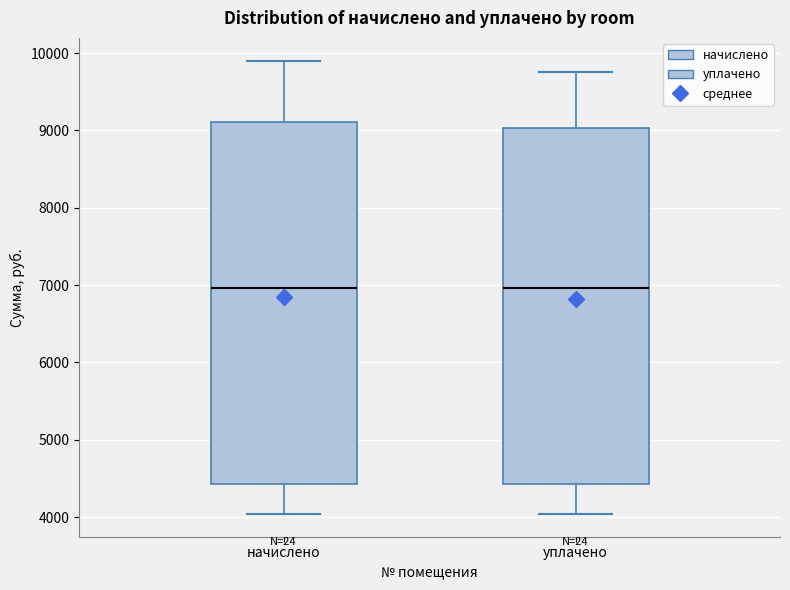

Reading left to right, transcribe this box plot: for each box, give where its median line is, the range the box spans, and where its two whiskers end, as read against the y-axis. The values are not printed on the chart, so give them approximately, as read against the axis.

начислено: median 7000, box 4400 to 9100, whiskers 4000 to 9900
уплачено: median 7000, box 4400 to 9000, whiskers 4000 to 9800